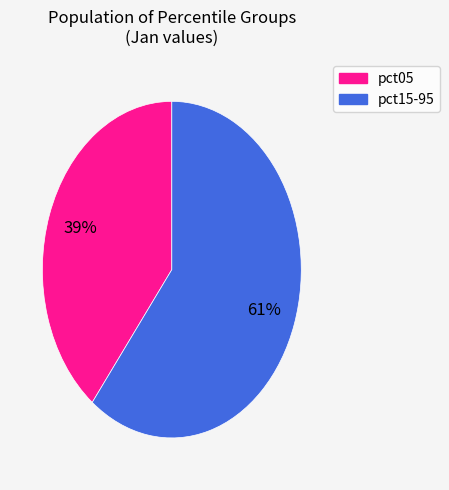

To the nearest percent, what is the average slice percentage?

50%